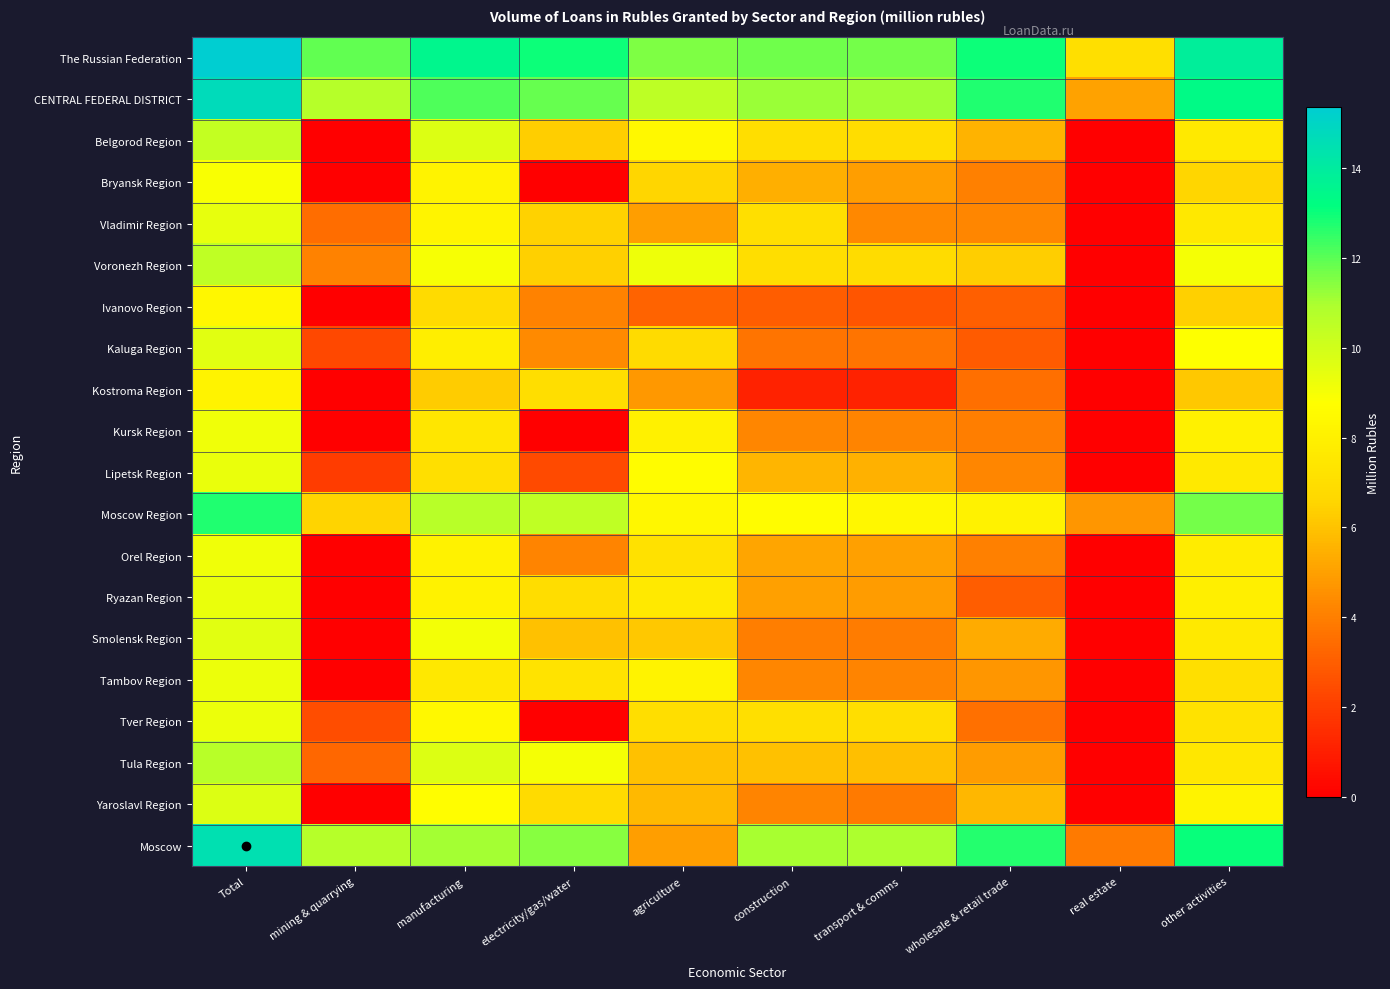

Rank the series by their maximum value, from lowest to highest.

Kostroma Region, Ivanovo Region, Bryansk Region, Orel Region, Kursk Region, Tambov Region, Tver Region, Ryazan Region, Lipetsk Region, Vladimir Region, Smolensk Region, Kaluga Region, Yaroslavl Region, Belgorod Region, Voronezh Region, Tula Region, Moscow Region, Moscow, CENTRAL FEDERAL DISTRICT, The Russian Federation